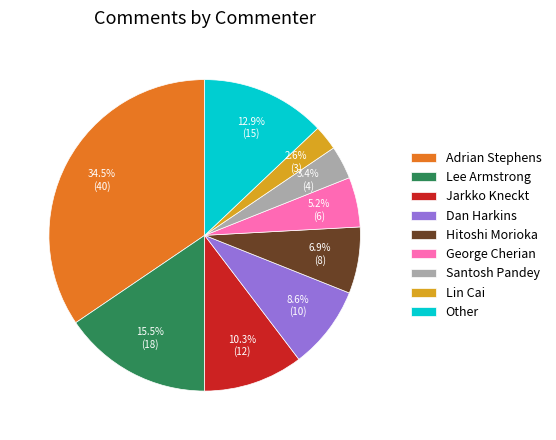

Which has a higher value, Lee Armstrong or Other?

Lee Armstrong